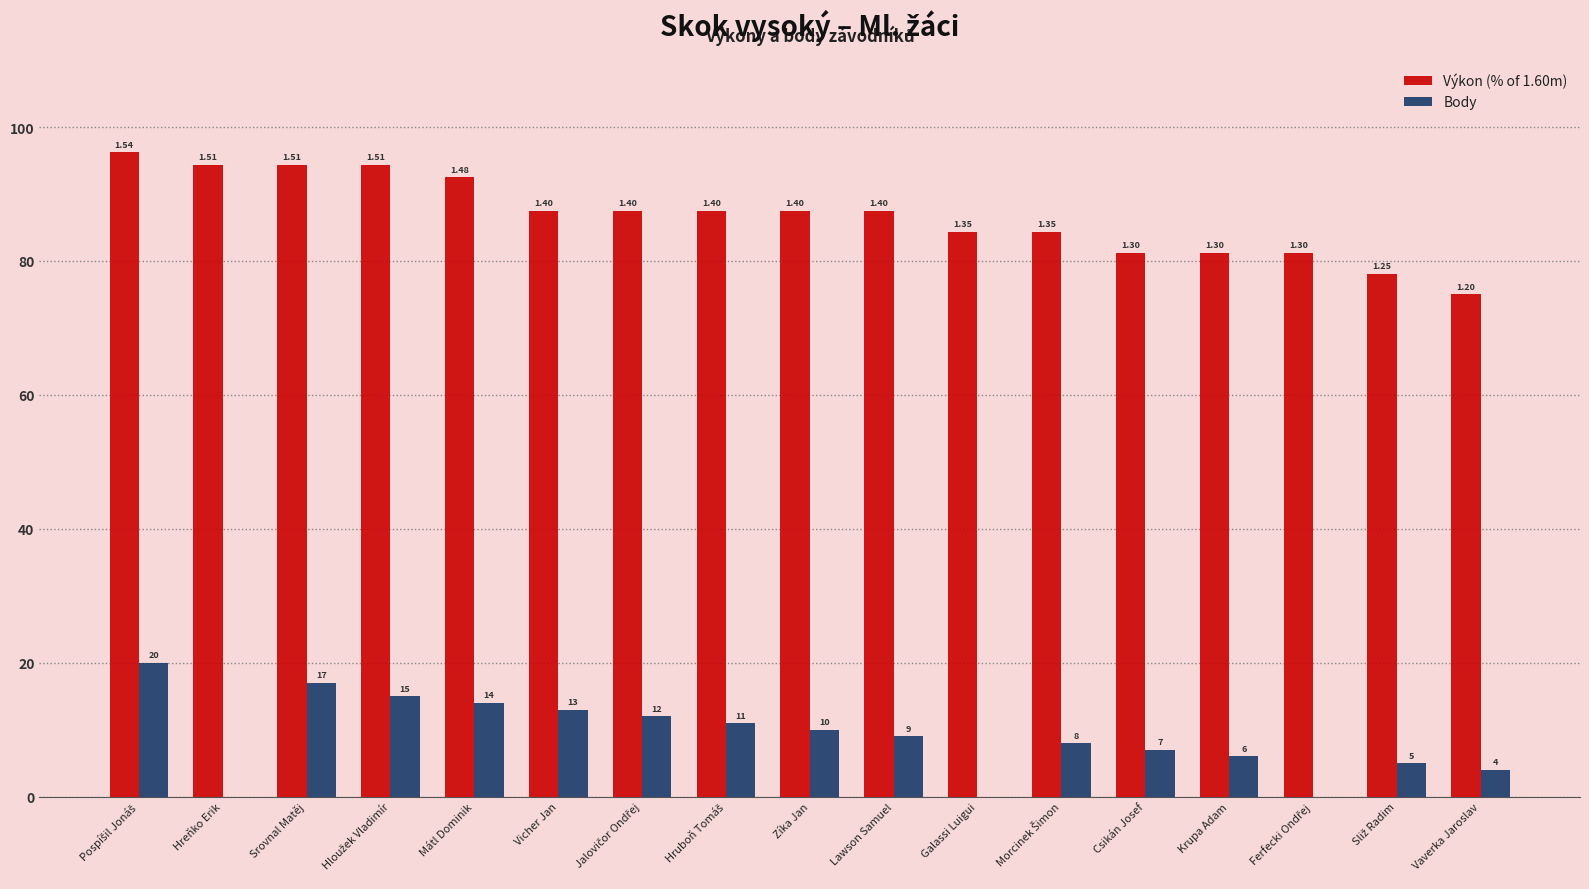

The value of Body at Hruboň Tomáš is 11.0. True or false?

True